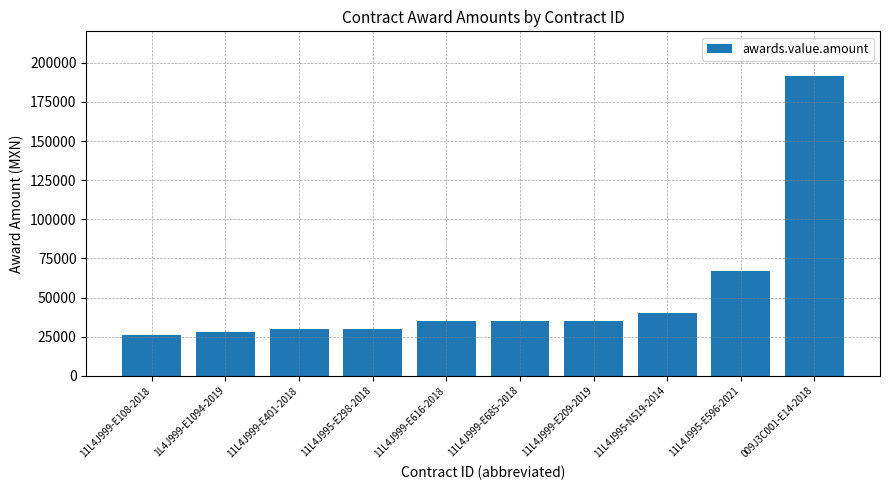

What is the sum of the values at 11L4J995-N519-2014 and 11L4J999-E209-2019?

75000